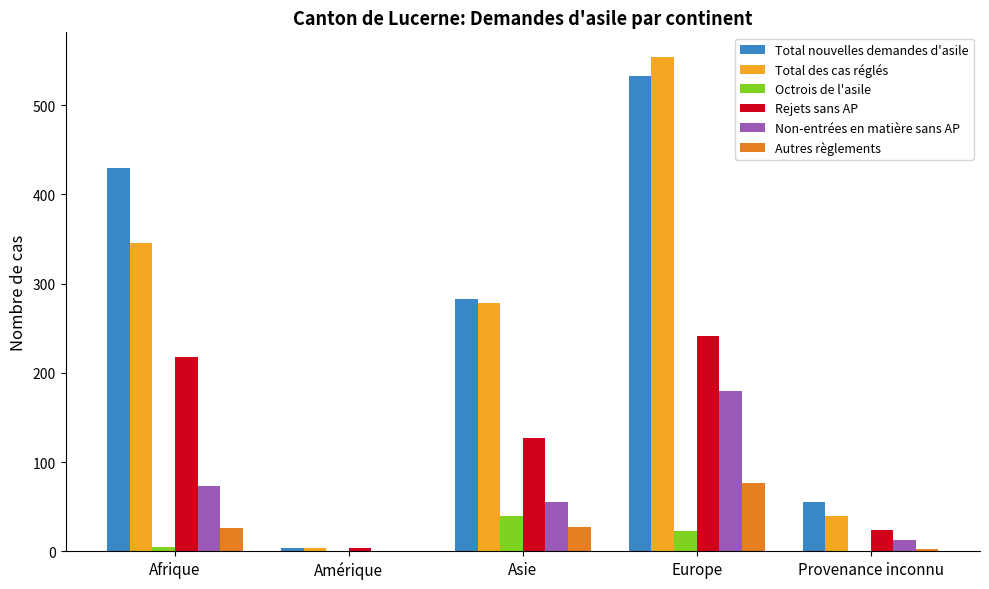

Which series has the largest total across all categories?

Total nouvelles demandes d'asile